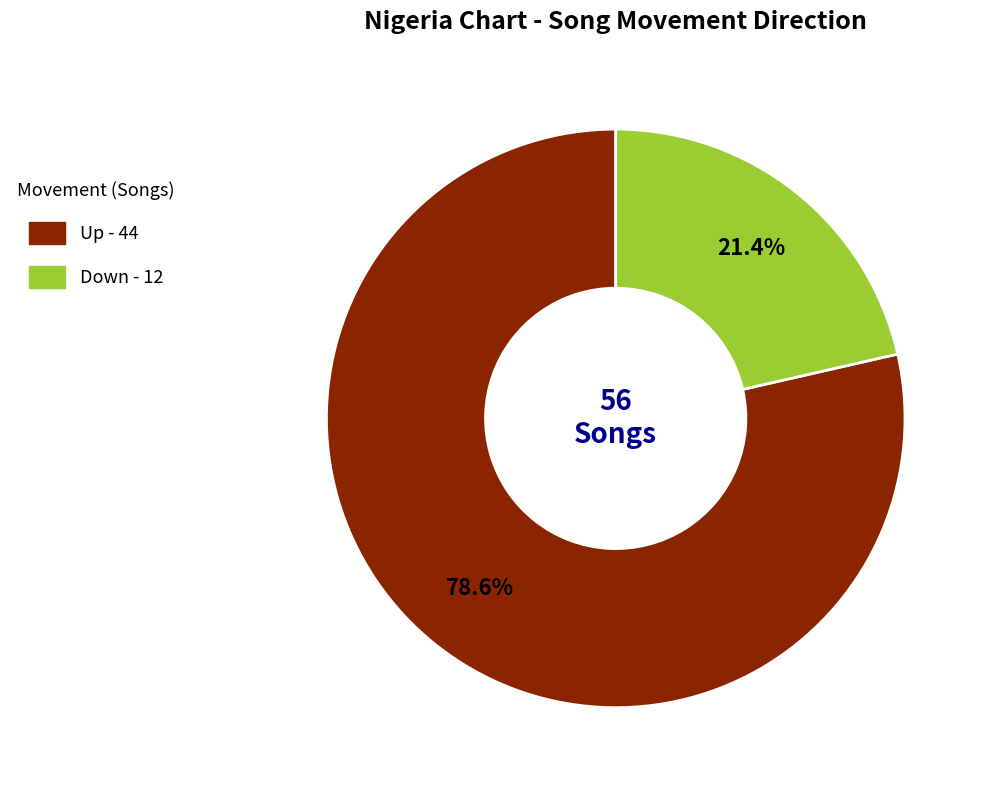

Is there any slice that represents more than half of the pie?

Yes